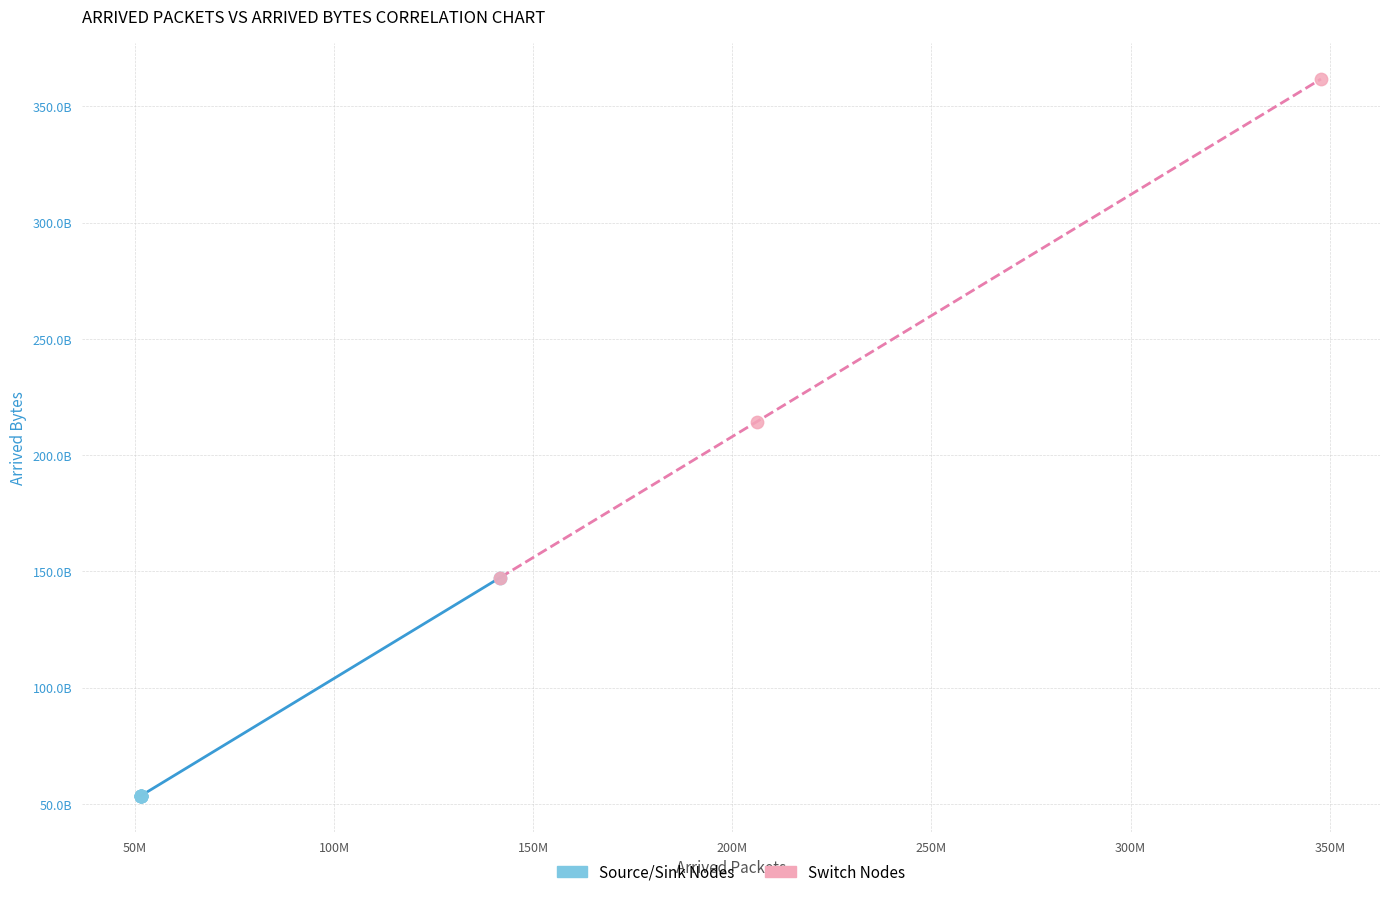

Which series reaches the maximum Y coordinate?

Switch Nodes